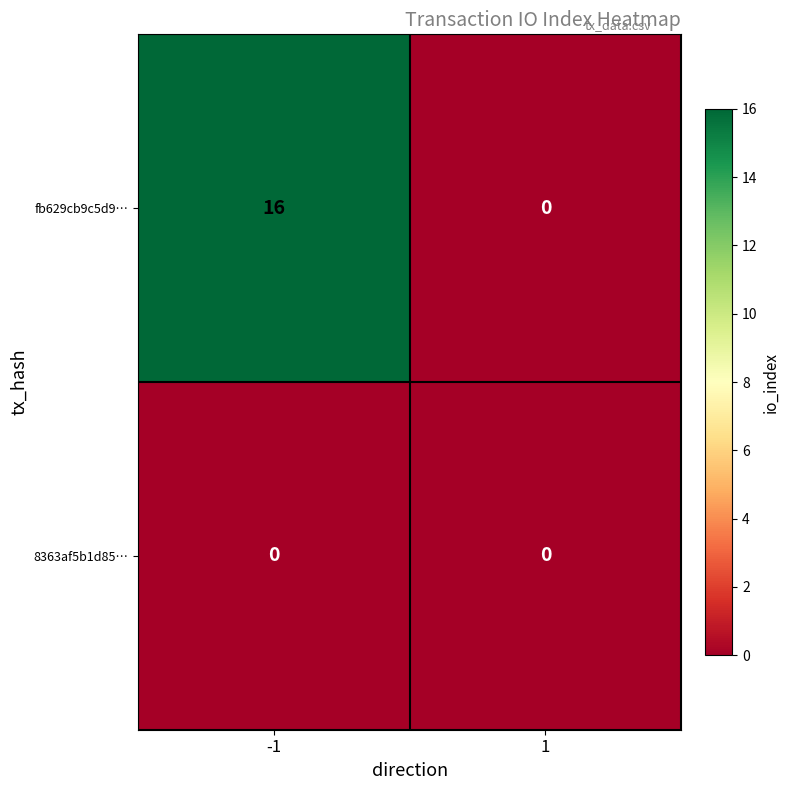

What is the maximum value for fb629cb9c5d9…?

16